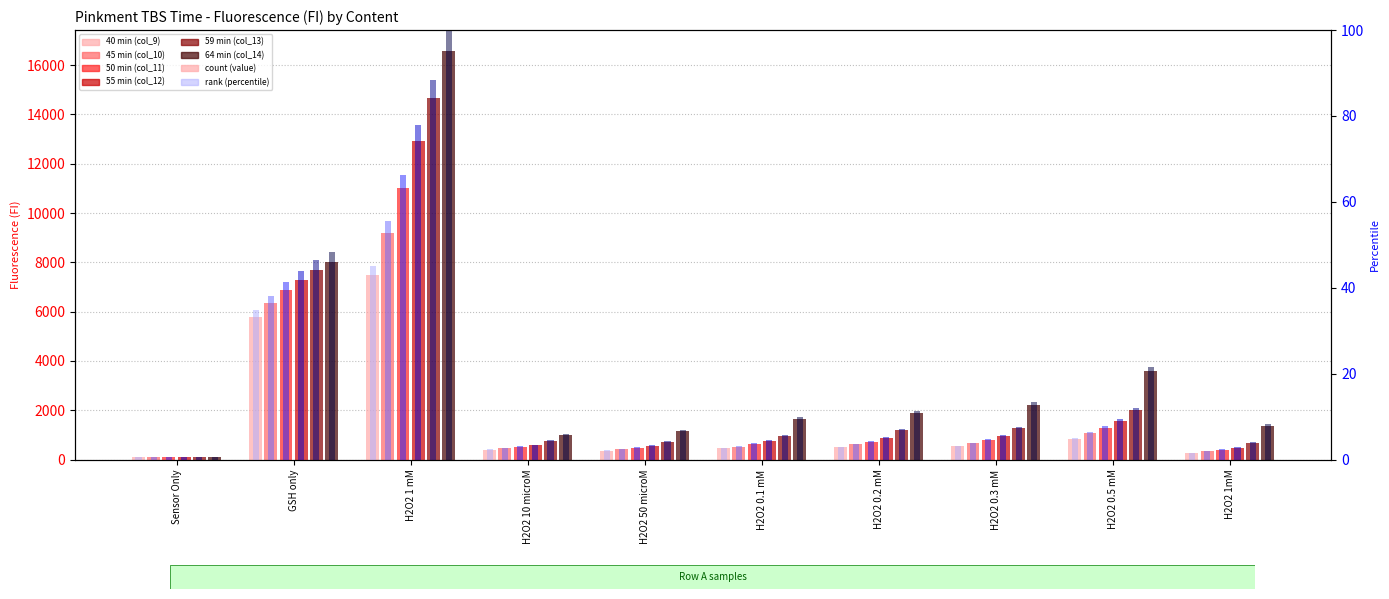

Between Sensor Only and H2O2 1 mM, which is larger?

H2O2 1 mM